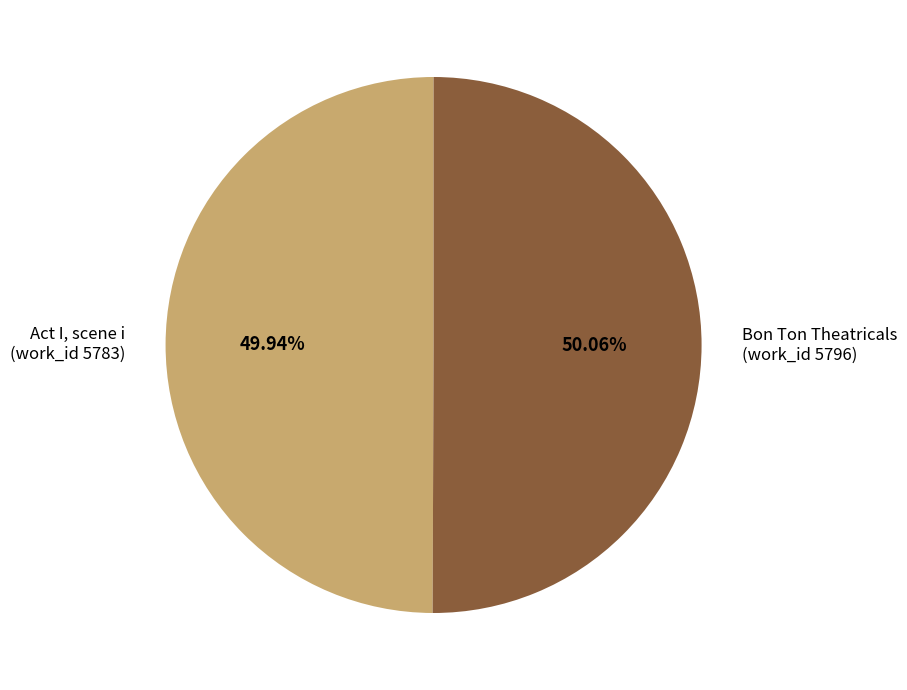

Rank the categories by value from highest to lowest.

Bon Ton Theatricals (work_id 5796), Act I, scene i (work_id 5783)